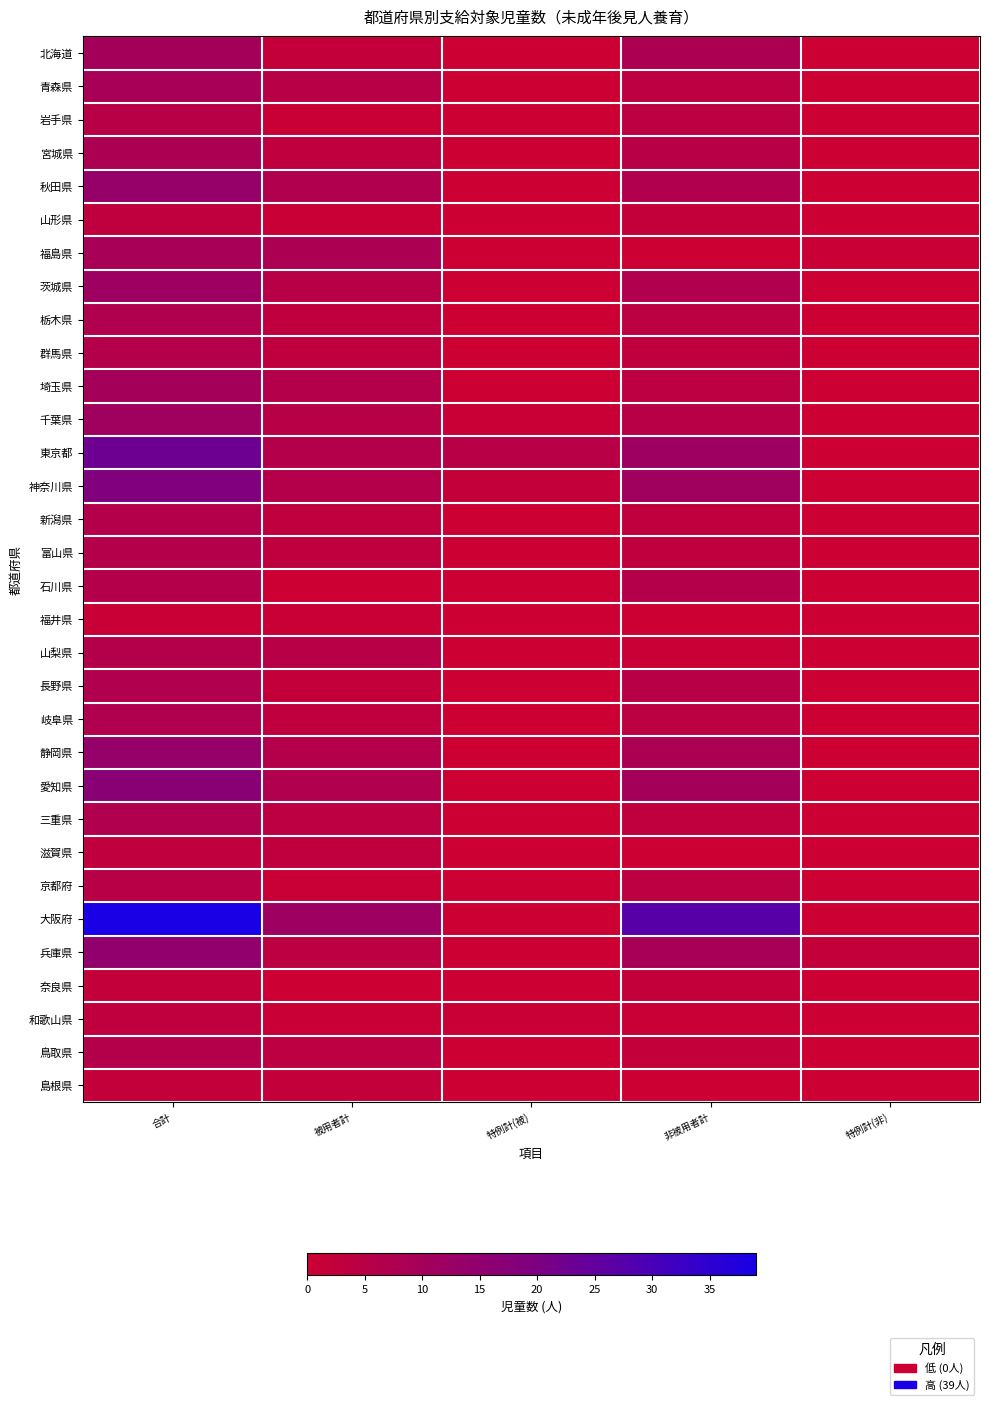

List the series in order of their peak value, lowest first.

福井県, 奈良県, 島根県, 山形県, 滋賀県, 和歌山県, 岩手県, 京都府, 群馬県, 新潟県, 富山県, 石川県, 山梨県, 鳥取県, 栃木県, 長野県, 岐阜県, 三重県, 宮城県, 青森県, 福島県, 北海道, 埼玉県, 千葉県, 茨城県, 秋田県, 静岡県, 兵庫県, 愛知県, 神奈川県, 東京都, 大阪府